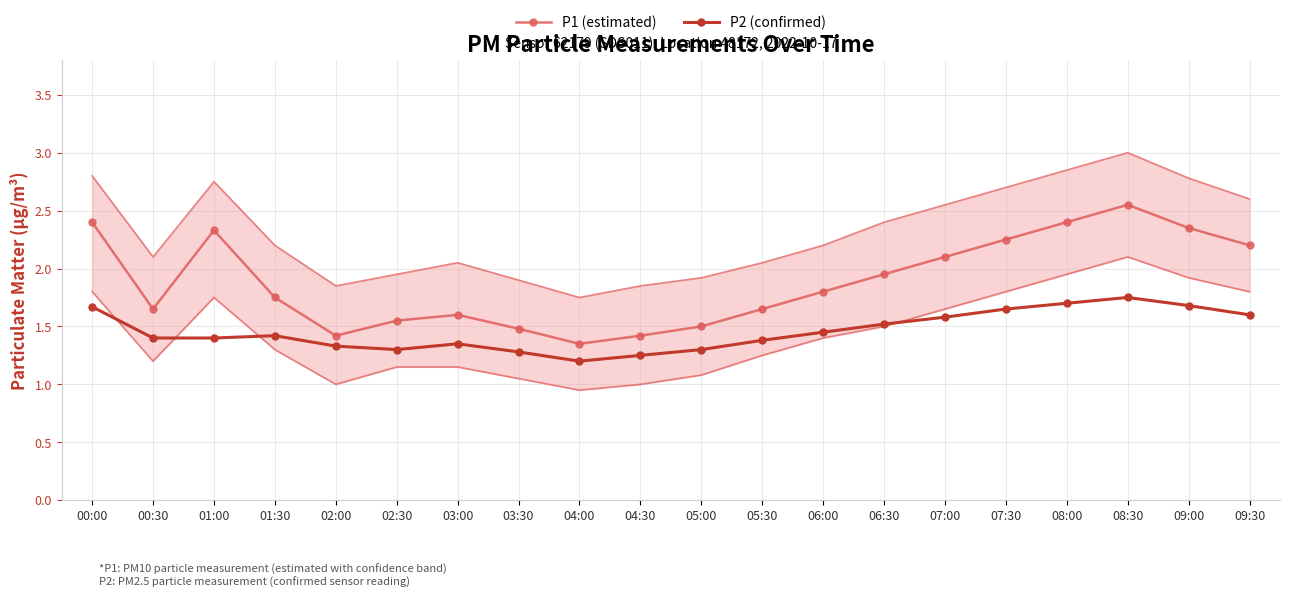

What position from the right is 07:30?

5